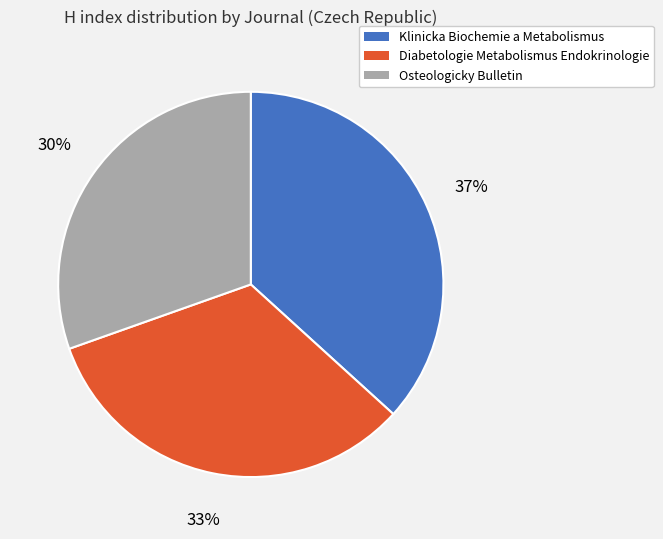

Combined, do Klinicka Biochemie a Metabolismus and Diabetologie Metabolismus Endokrinologie account for over 50%?

Yes